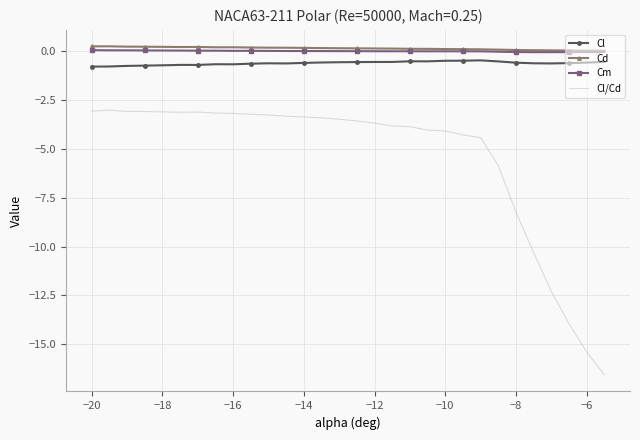

Which series has the largest range (max minus min)?

Cl/Cd